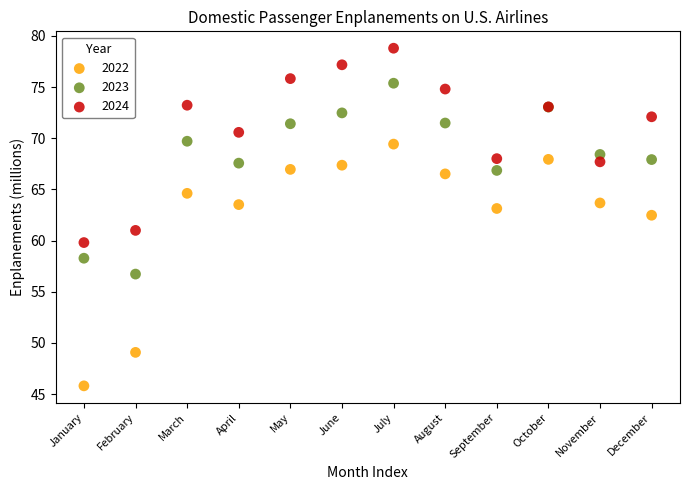

Which series has the largest Y range (max minus min)?

2022